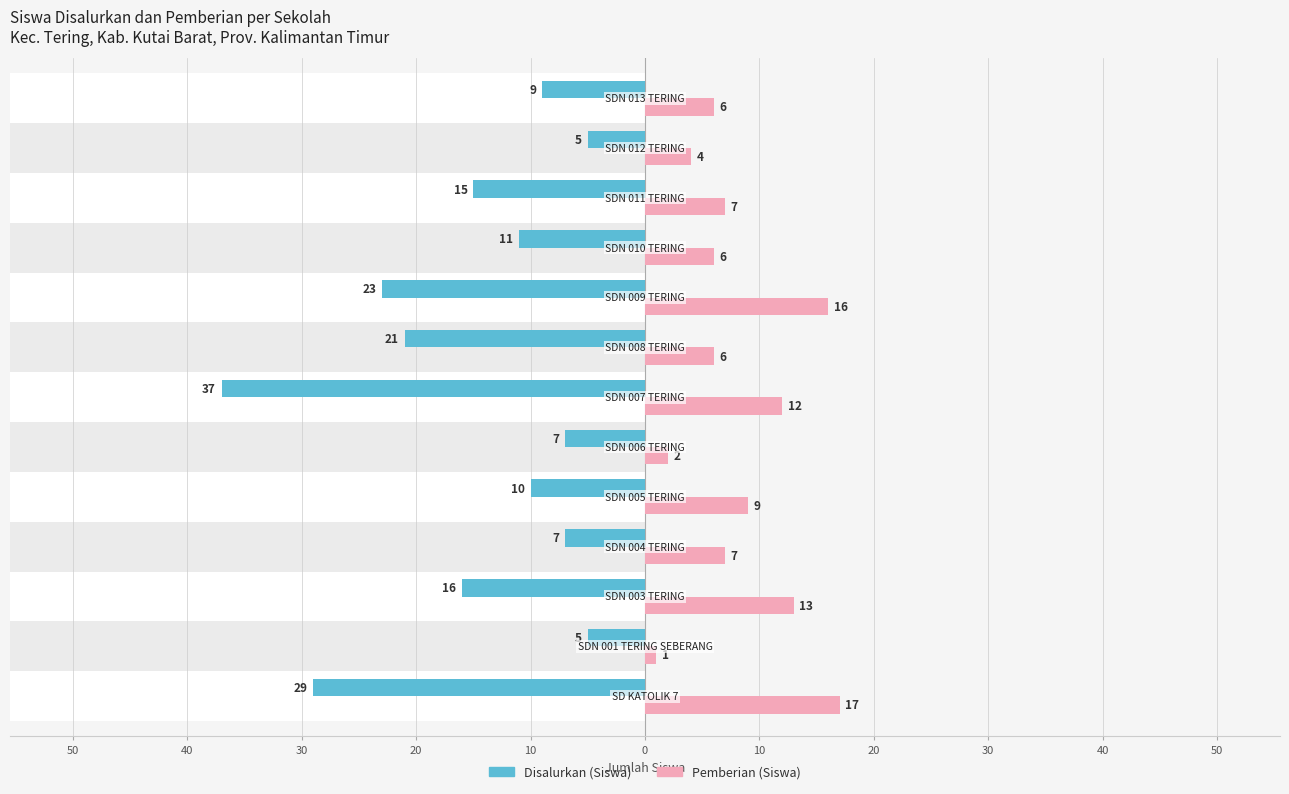

How many bars are there in each group?

2